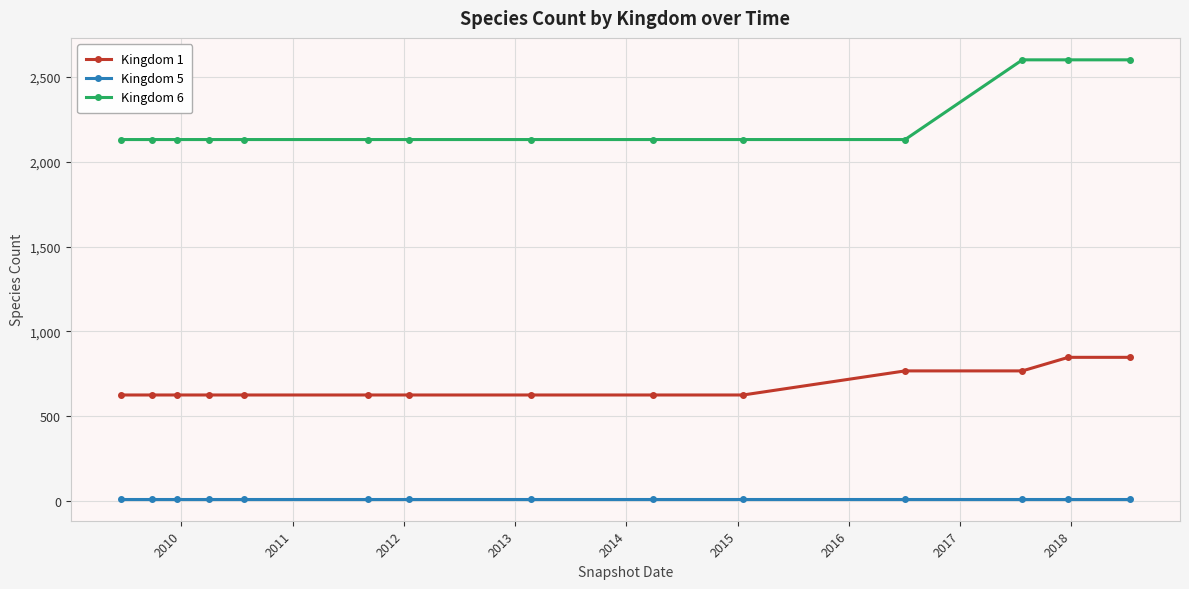

Which series has the largest total across all categories?

Kingdom 6